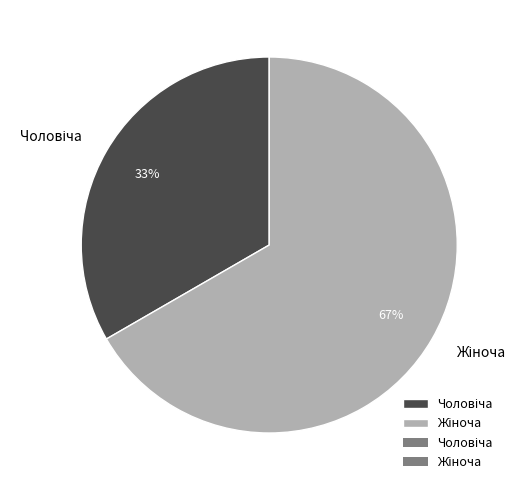

Does any single category account for the majority?

Yes